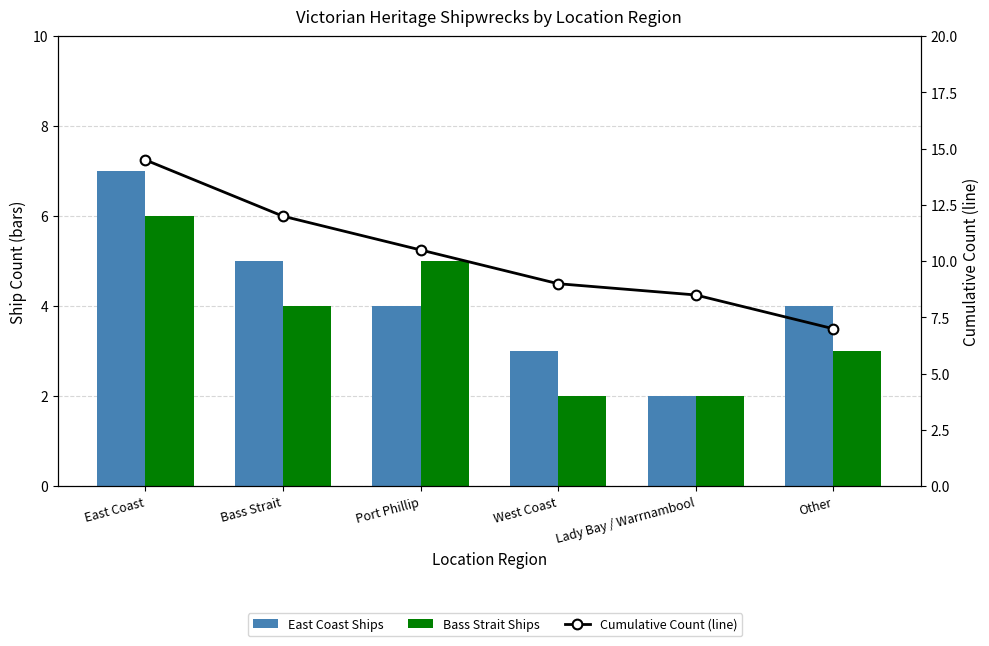

Which category has the lowest value in the Bass Strait Ships series?

West Coast